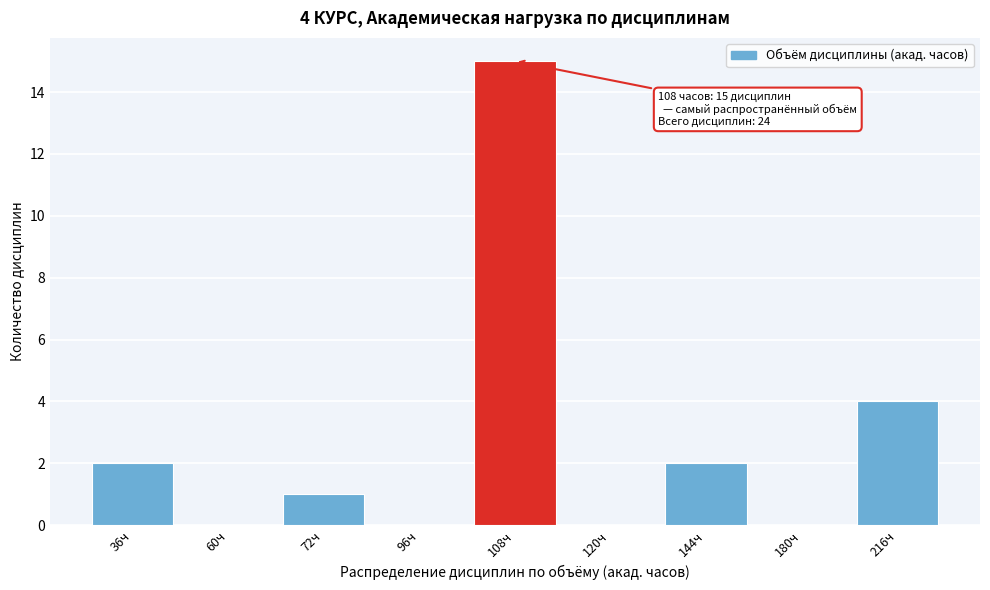

Reading right to left, list all the values displayed in this chart.

216ч=4	180ч=0	144ч=2	120ч=0	108ч=15	96ч=0	72ч=1	60ч=0	36ч=2